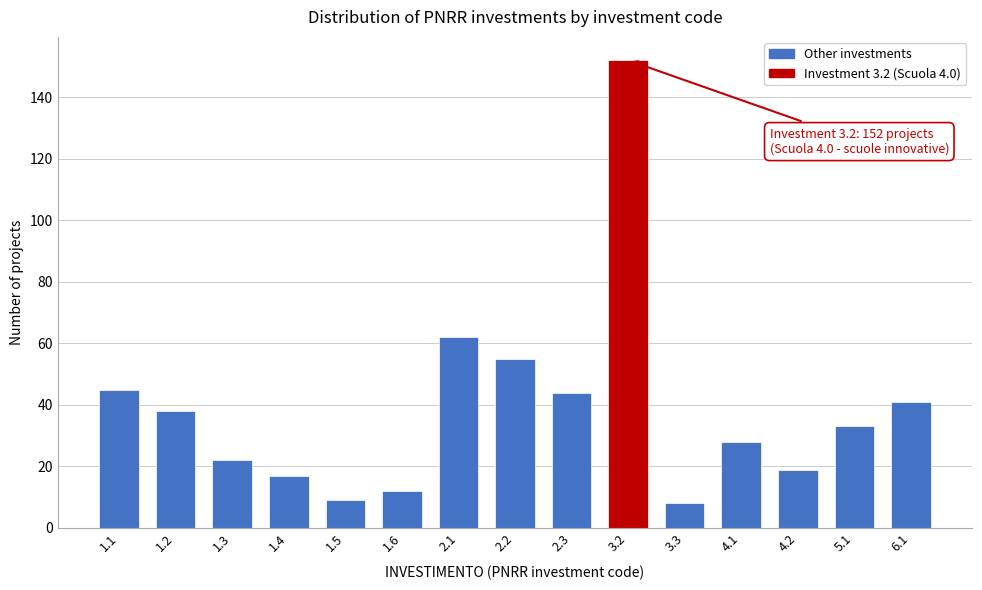

Reading left to right, extract all data points from this chart.

1.1=45	1.2=38	1.3=22	1.4=17	1.5=9	1.6=12	2.1=62	2.2=55	2.3=44	3.2=152	3.3=8	4.1=28	4.2=19	5.1=33	6.1=41